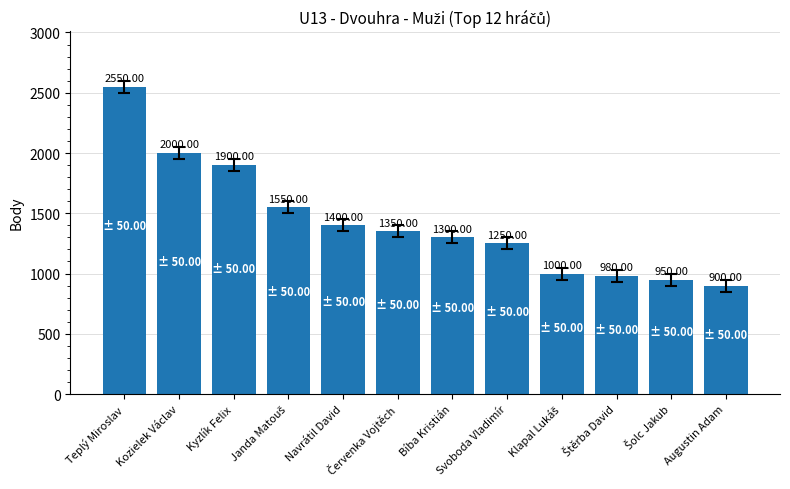

What is the value of the 6th bar from the left?

1350